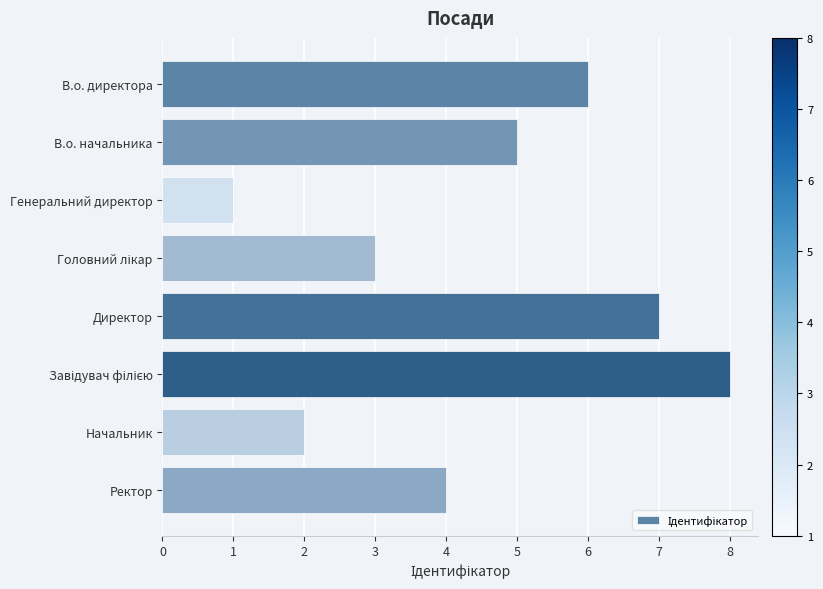

Where is the data nearest to the value 4?

Ректор